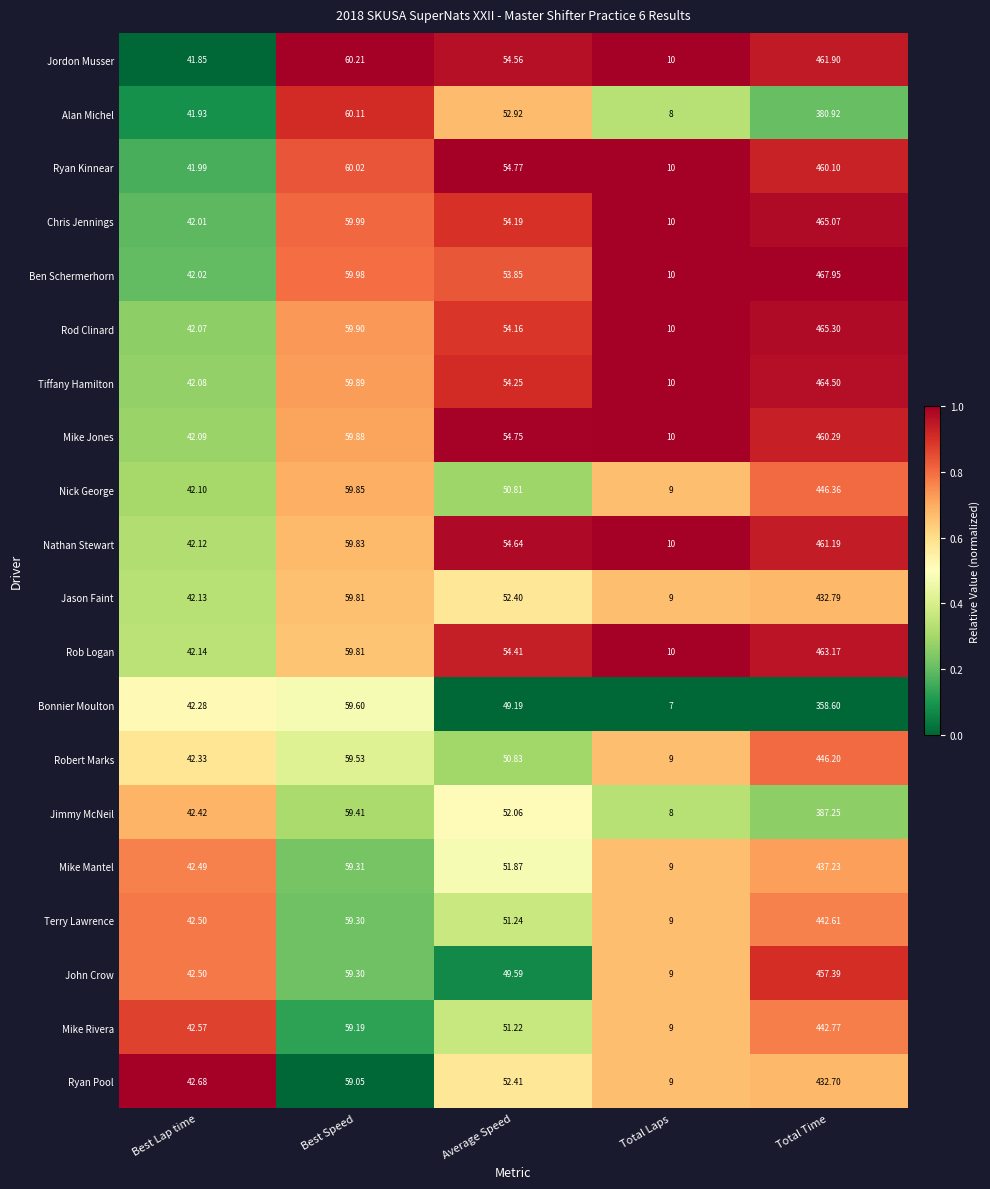

At which category is the sum across all series the highest?

Total Time